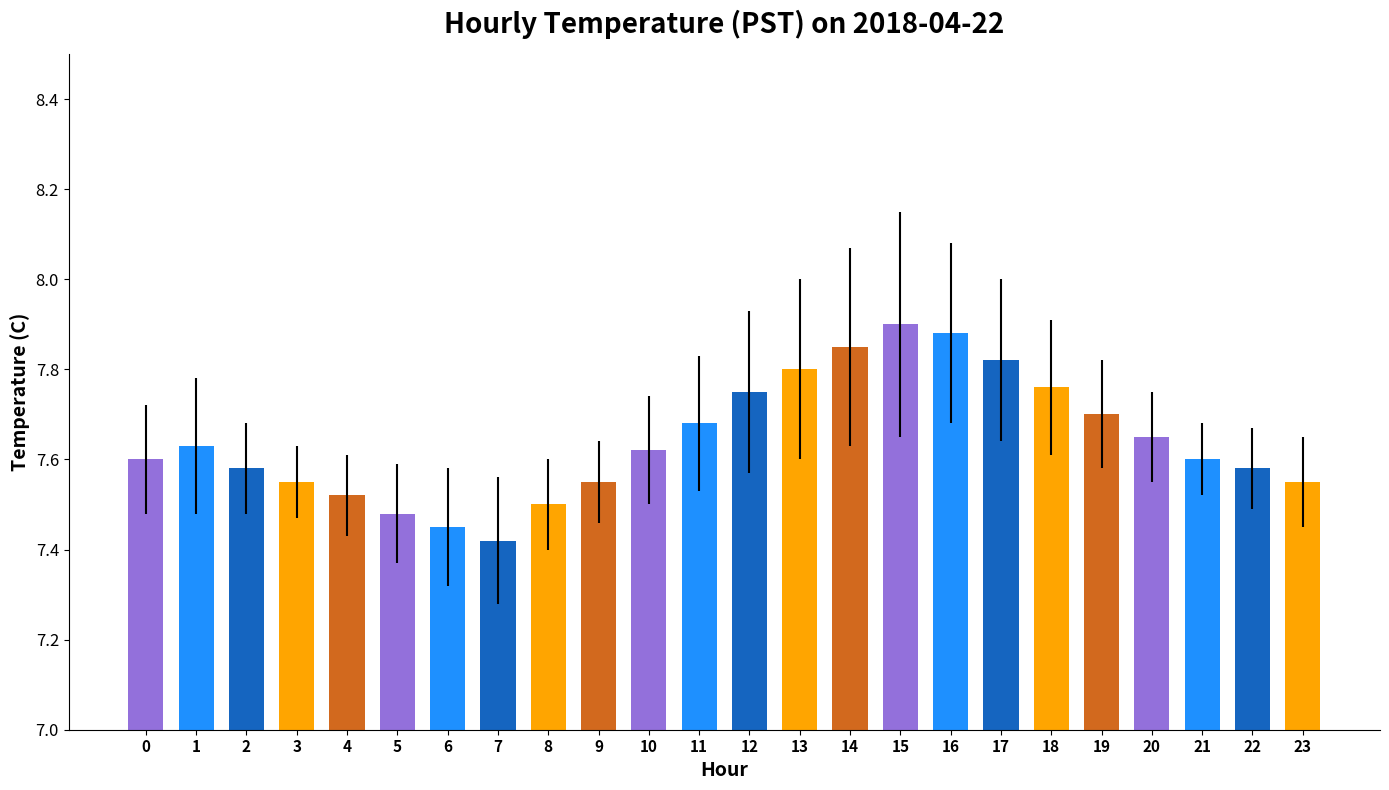

Which has a higher value, 20 or 22?

20